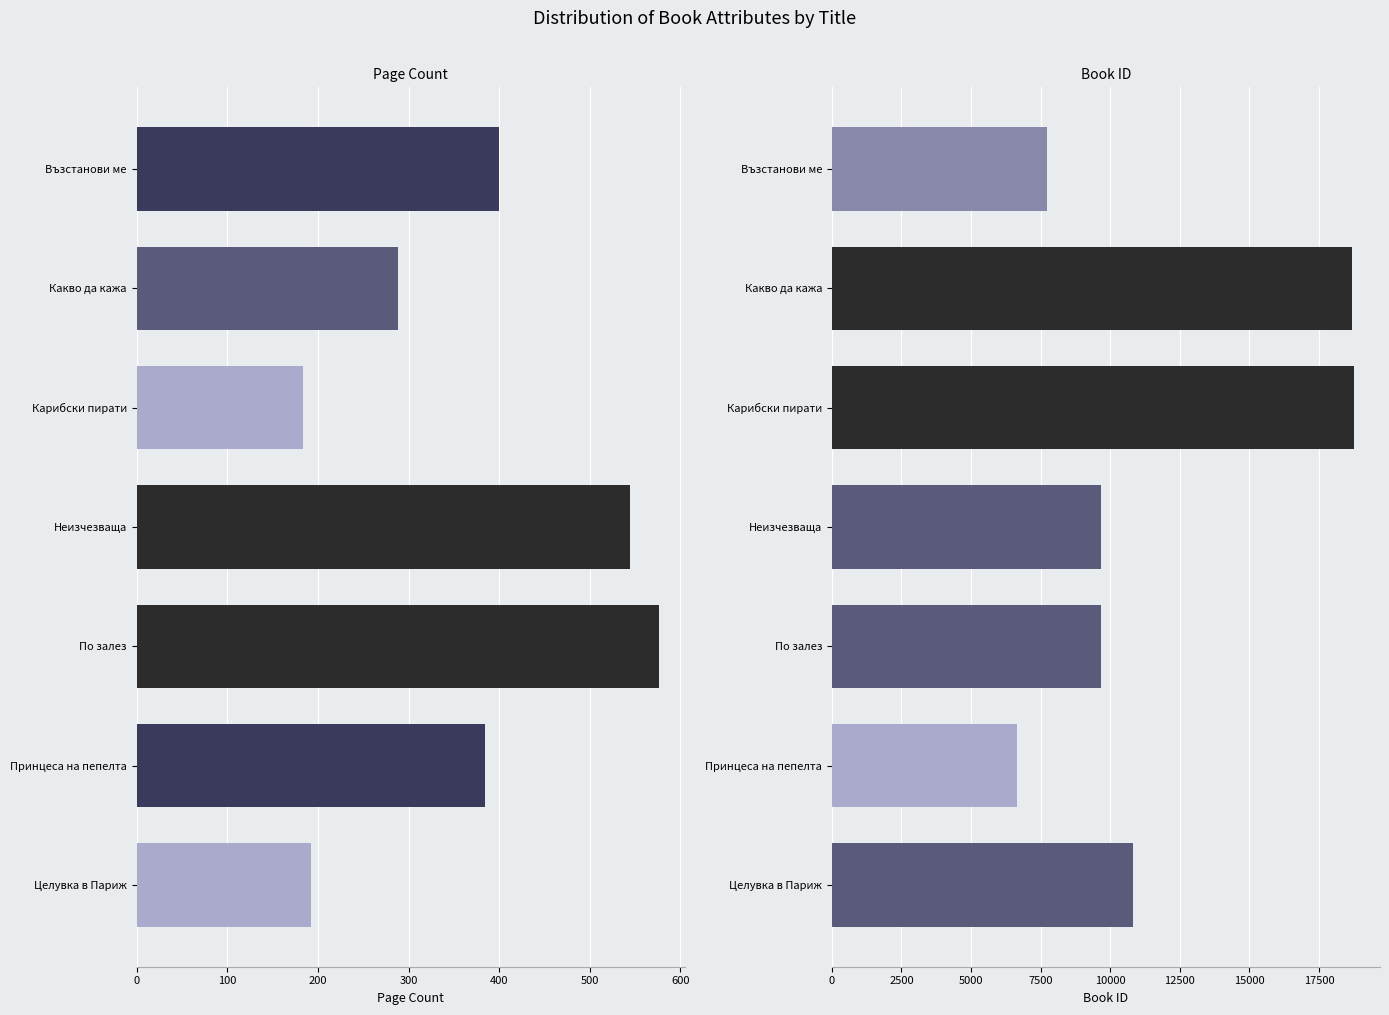

Which series has the largest total across all categories?

id